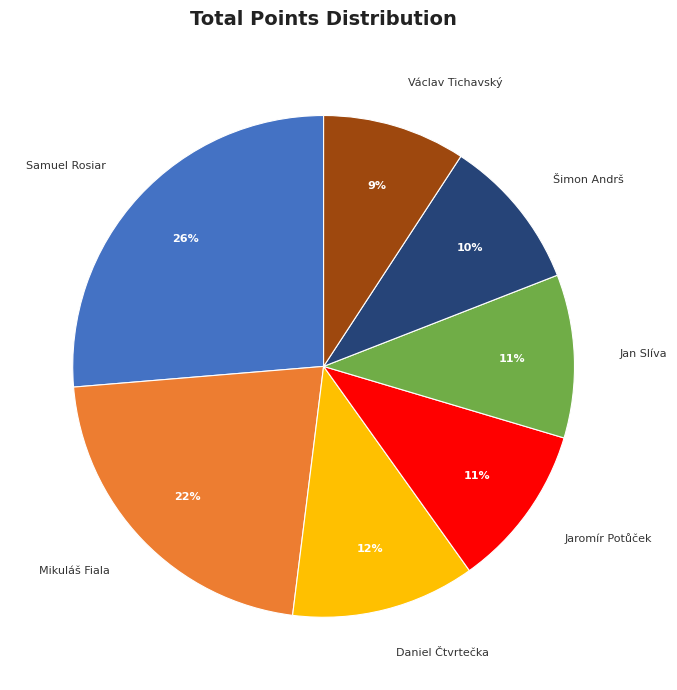

To the nearest percent, what is the difference between the Daniel Čtvrtečka and Mikuláš Fiala slice percentages?

10%